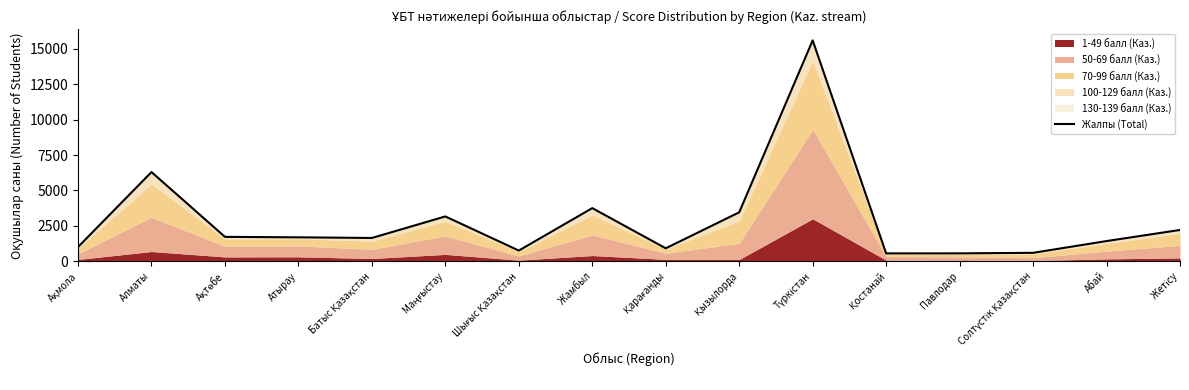

Rank the categories by value from highest to lowest.

Түркістан, Алматы, Жамбыл, Қызылорда, Маңғыстау, Жетісу, Ақтөбе, Атырау, Батыс Қазақстан, Абай, Ақмола, Қарағанды, Шығыс Қазақстан, Солтүстік Қазақстан, Павлодар, Қостанай